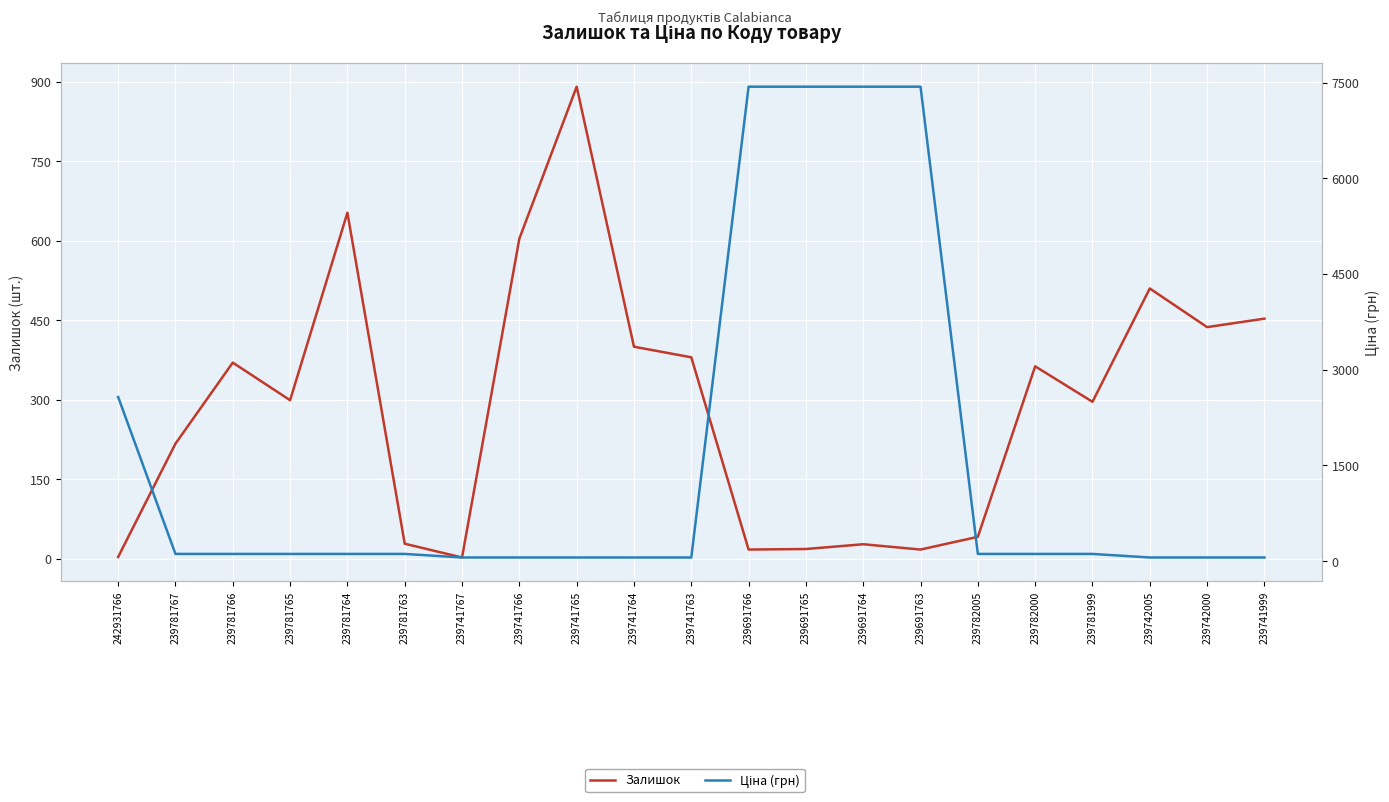

What is the difference between the Ціна (грн) values at 239741764 and 242931766?

2516.2